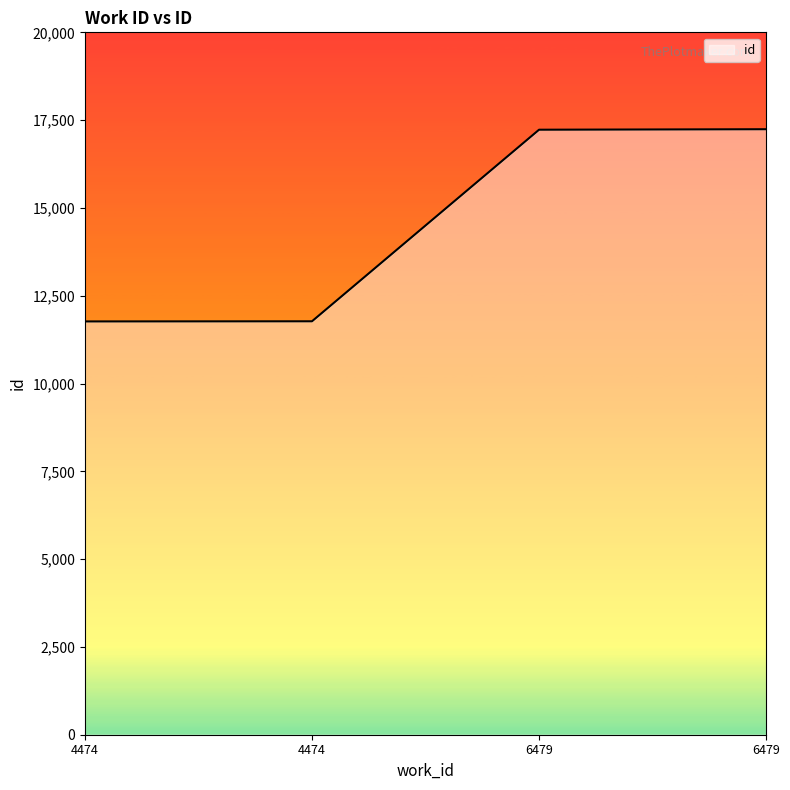

True or false: the data shows 17227 at 6479.

True